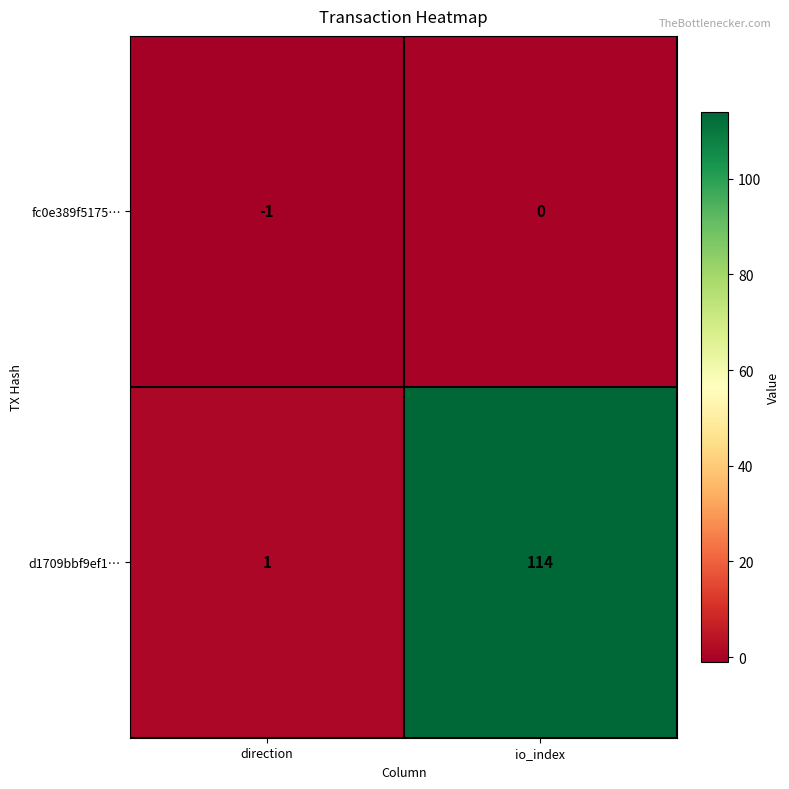

Reading left to right, transcribe all the data shown in this chart.

fc0e389f5175…: -1	0
d1709bbf9ef1…: 1	114